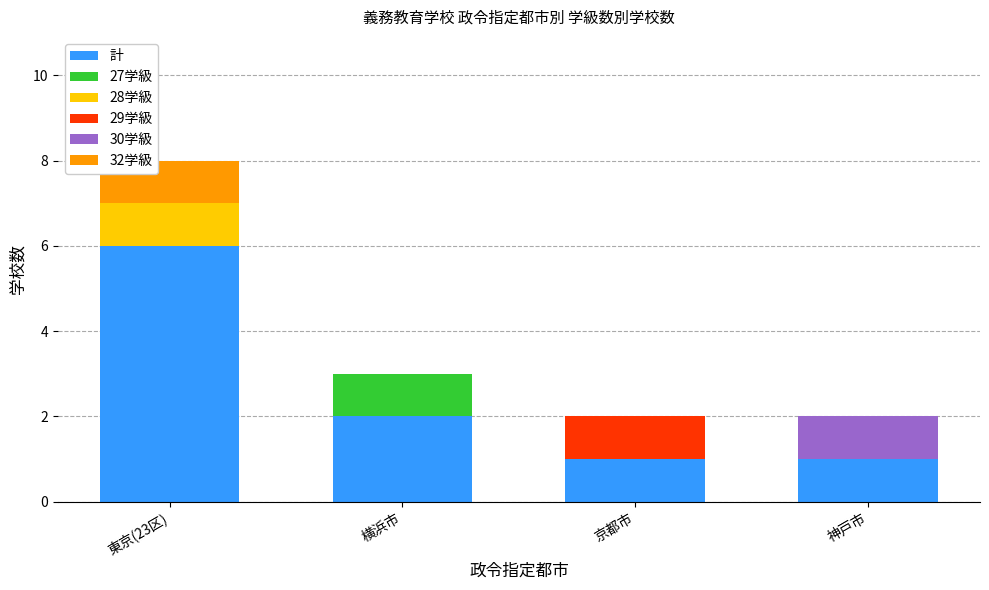

How many series are shown in this chart?

6